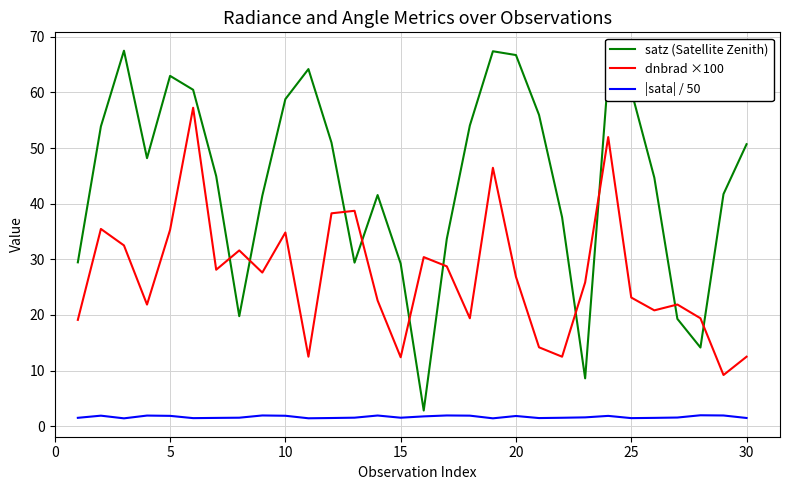

Rank the series by their maximum value, from highest to lowest.

satz (Satellite Zenith), dnbrad ×100, |sata| / 50